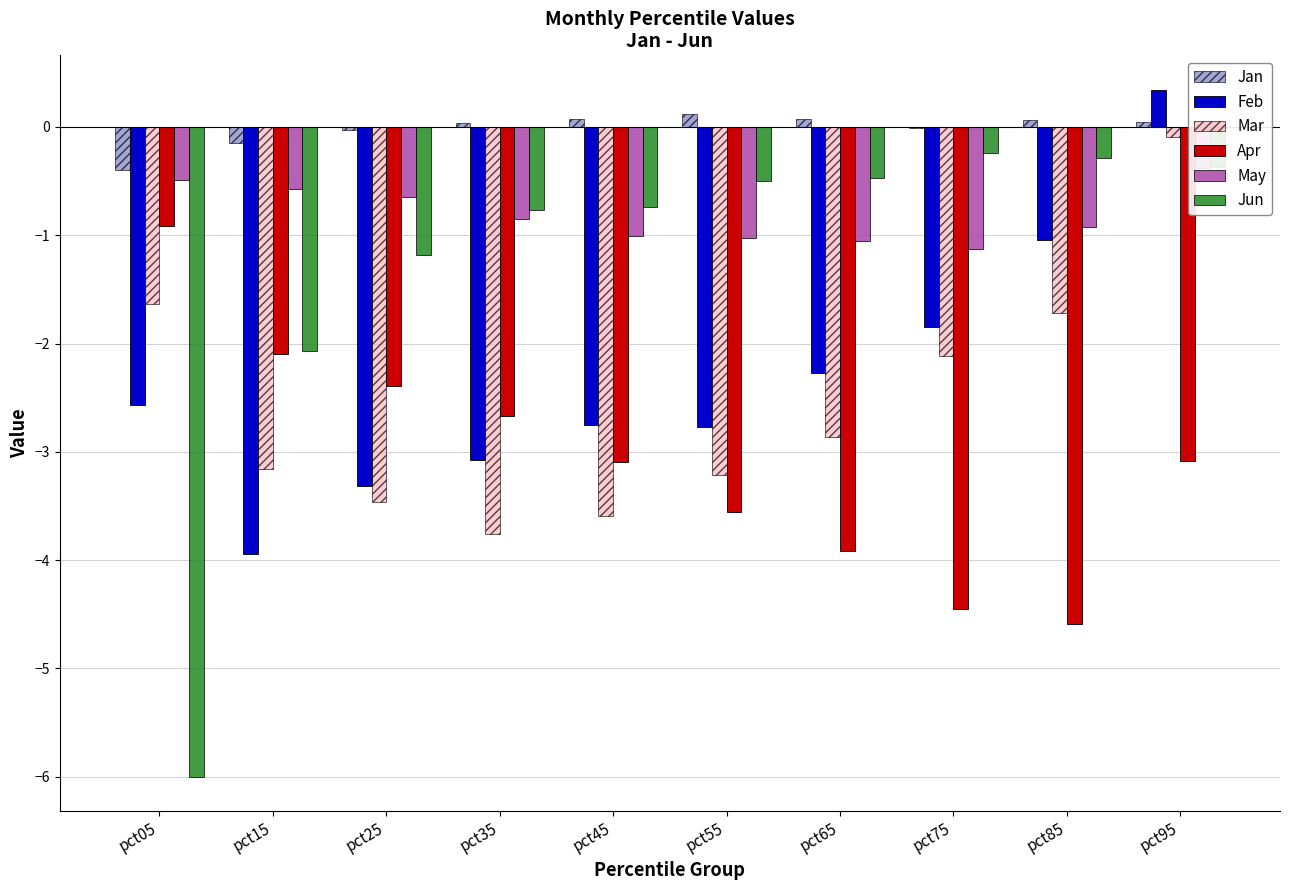

At how many categories does at least one series exceed -4?

10